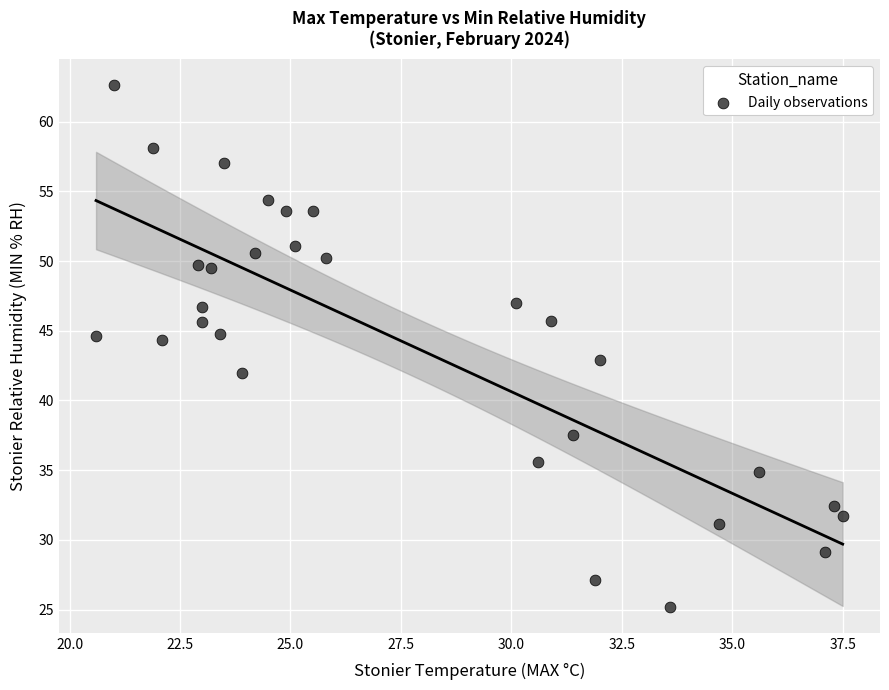

What is the range of Y values (max minus min)?

37.4